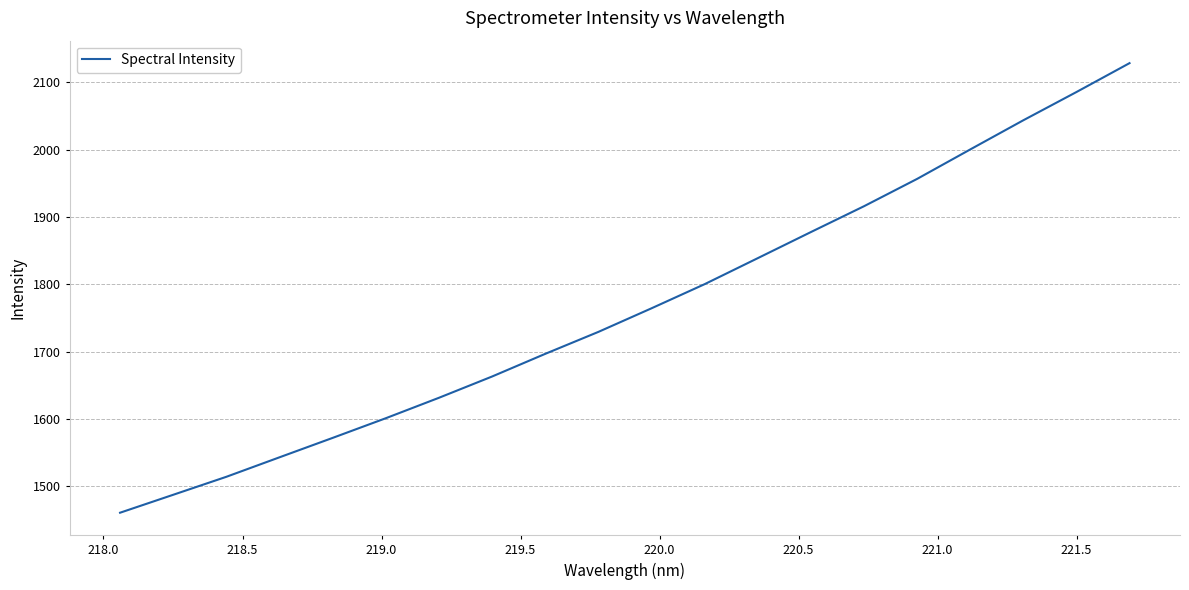

What is the difference between the maximum and minimum values?

668.4